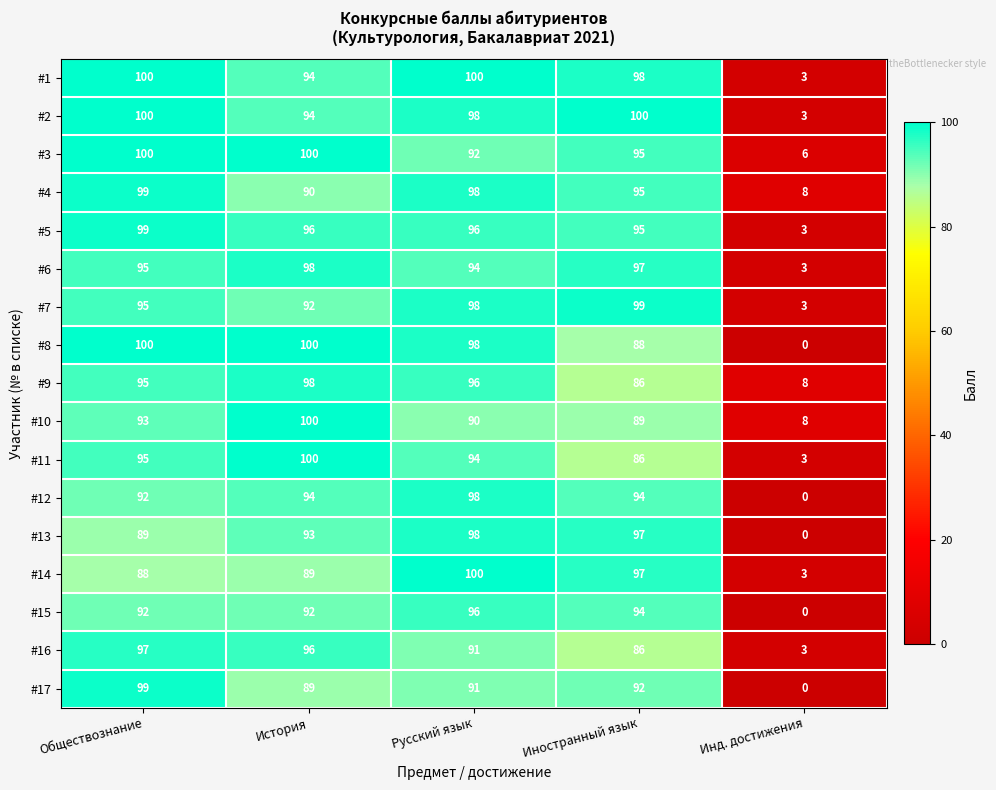

True or false: #10 has a value of 90 at Русский язык.

True